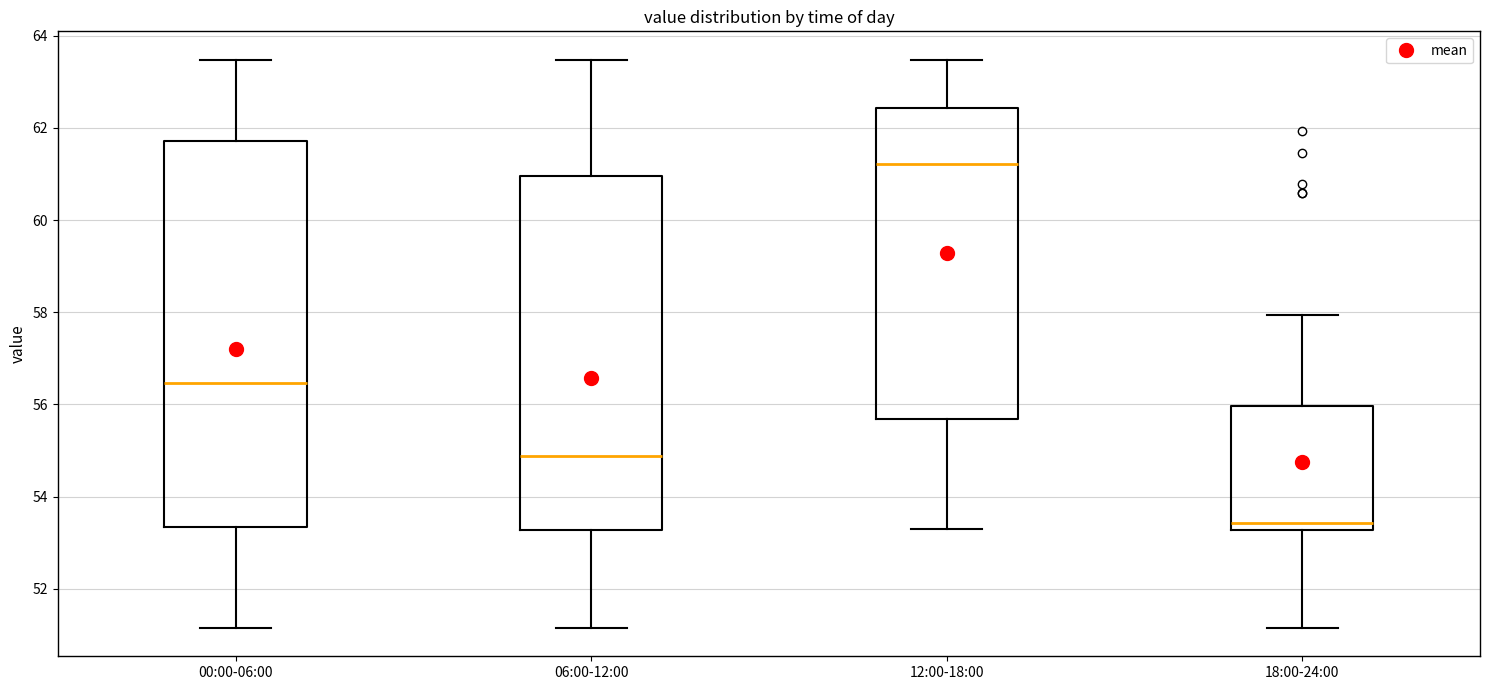

Where does the lower whisker of the box for 12:00-18:00 end on the y-axis? The values are not printed on the chart, so give them approximately, as read against the axis.

53.2